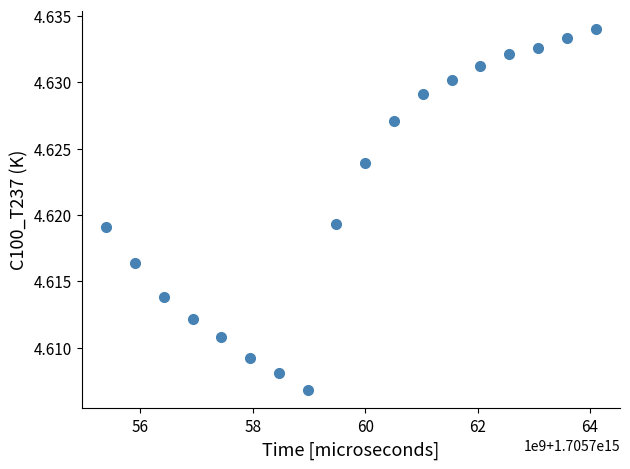

What is the range of X values (max minus min)?

8704000000.0